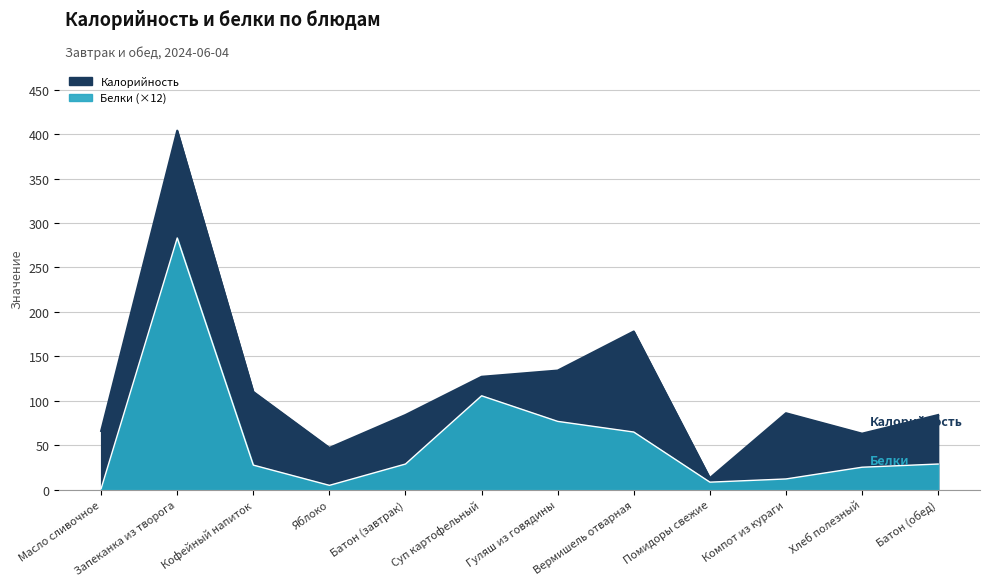

What is the value of the Калорийность point at the 7th from the left?

134.0